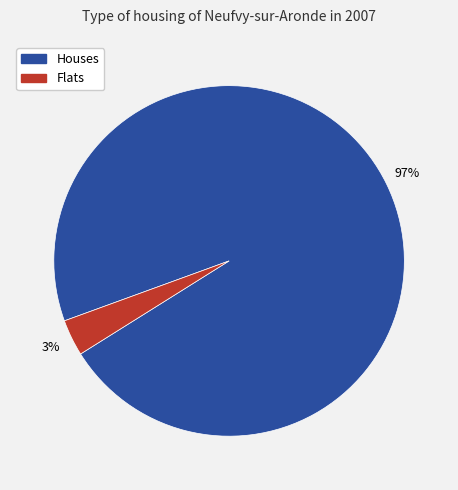

To the nearest percent, what is the average slice percentage?

50%